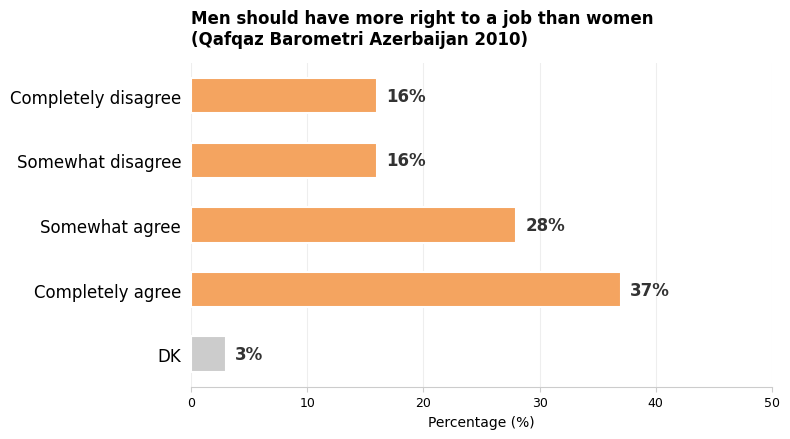

Does the chart contain any negative values?

No